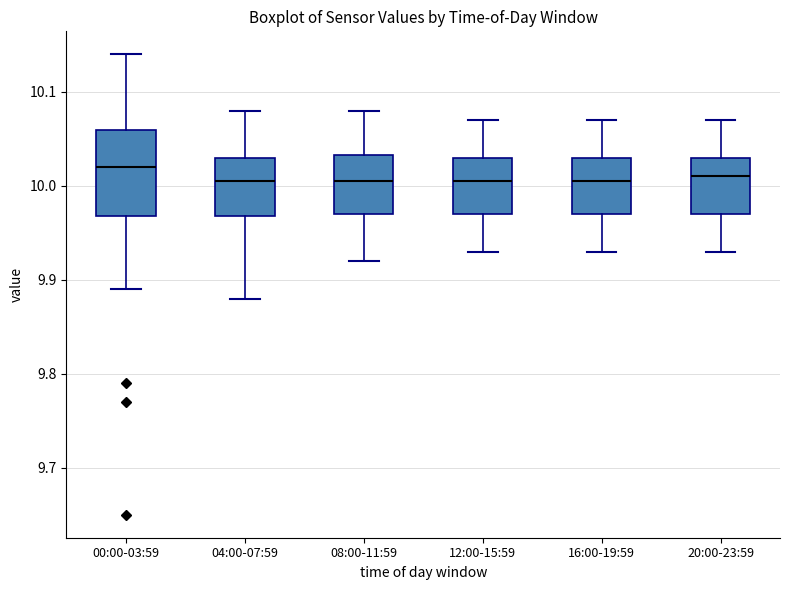

Where is the upper edge of the box for 04:00-07:59 on the y-axis? The values are not printed on the chart, so give them approximately, as read against the axis.

10.03